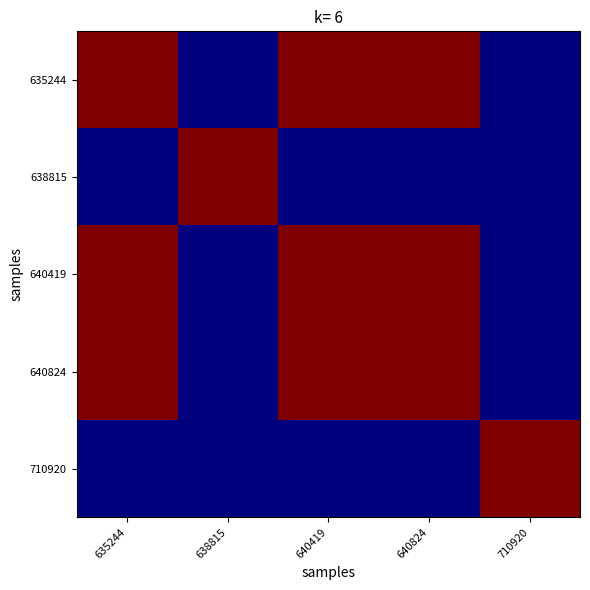

How many data points does each series have?

5